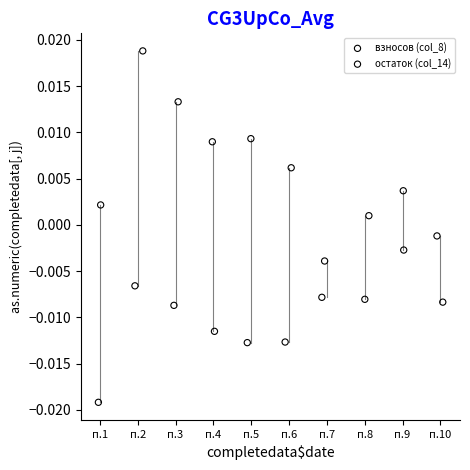

Which series contains the highest Y value?

взносов (col_8)